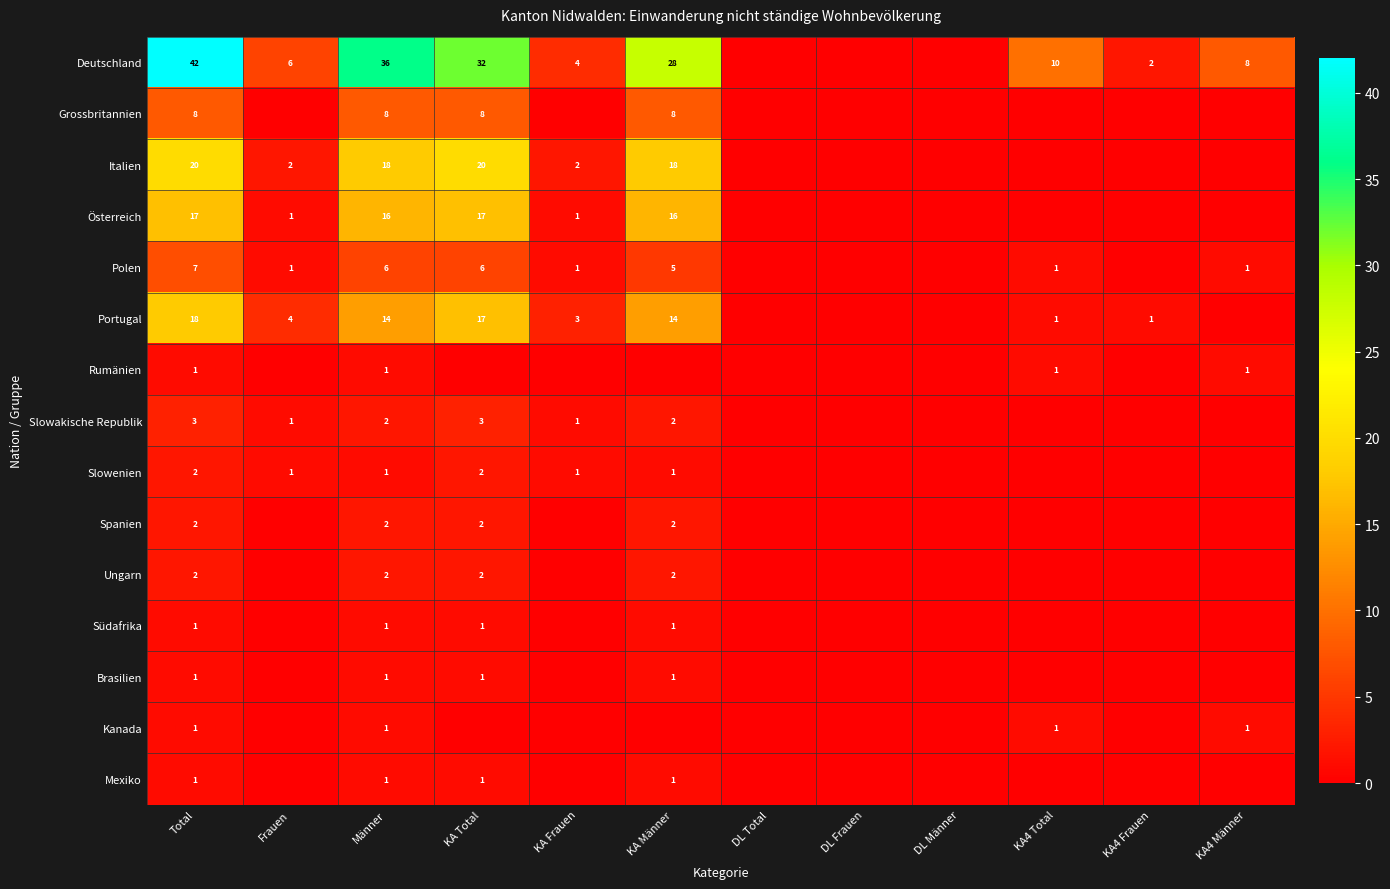

The Polen series shows 5 at KA Männer. True or false?

True